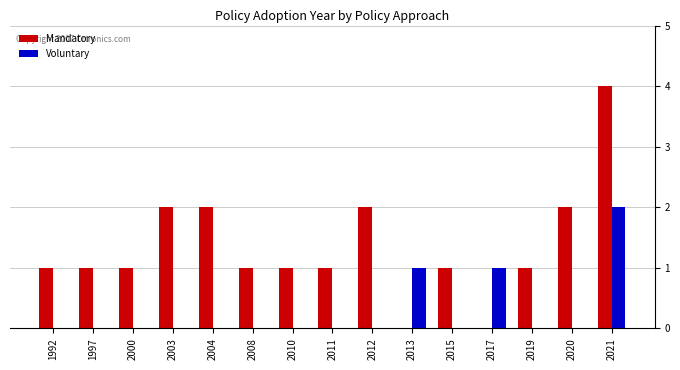

The Voluntary series shows 1 at 2013. True or false?

True